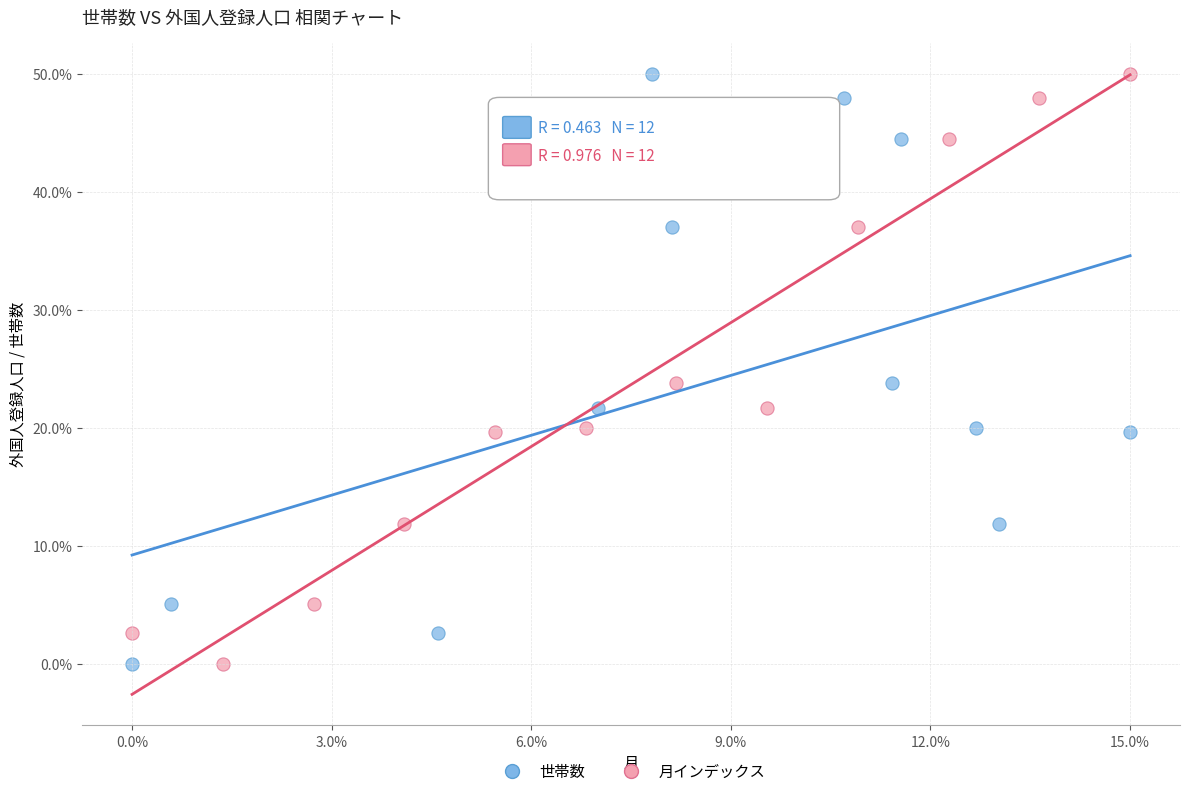

What are all the series names shown in the legend?

世帯数, 月インデックス